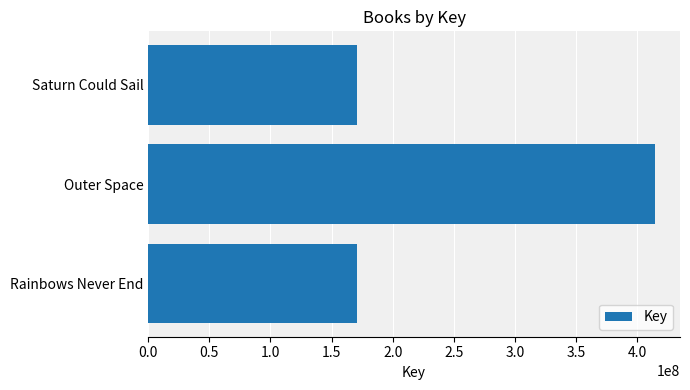

What is the value of the 1st bar from the top?

170557262